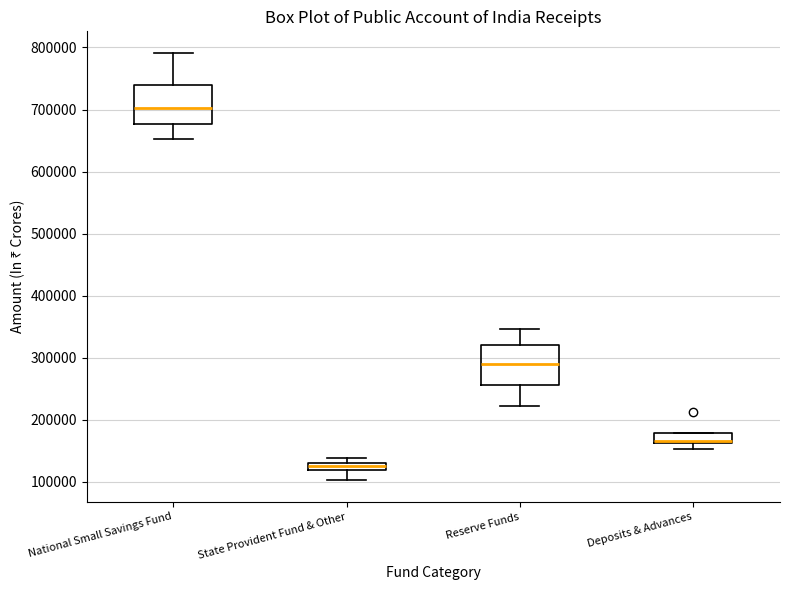

Where does the median line of the box for Deposits & Advances sit on the y-axis? The values are not printed on the chart, so give them approximately, as read against the axis.

170000